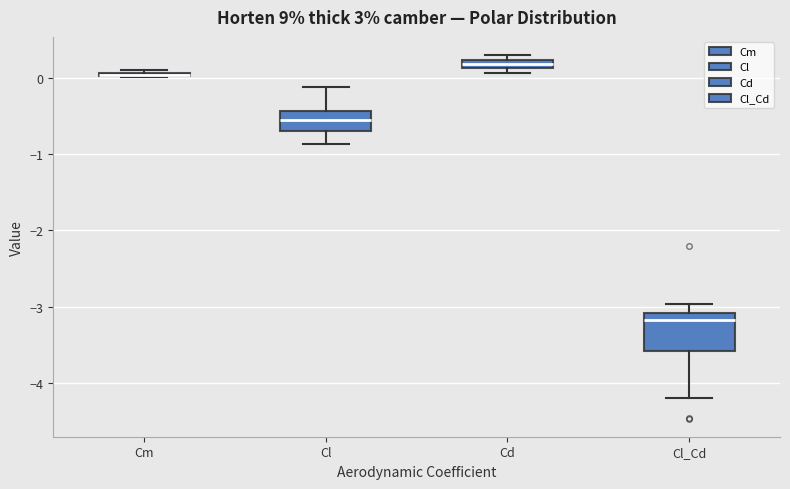

Where does the upper whisker of the box for Cl_Cd end on the y-axis? The values are not printed on the chart, so give them approximately, as read against the axis.

-3.0